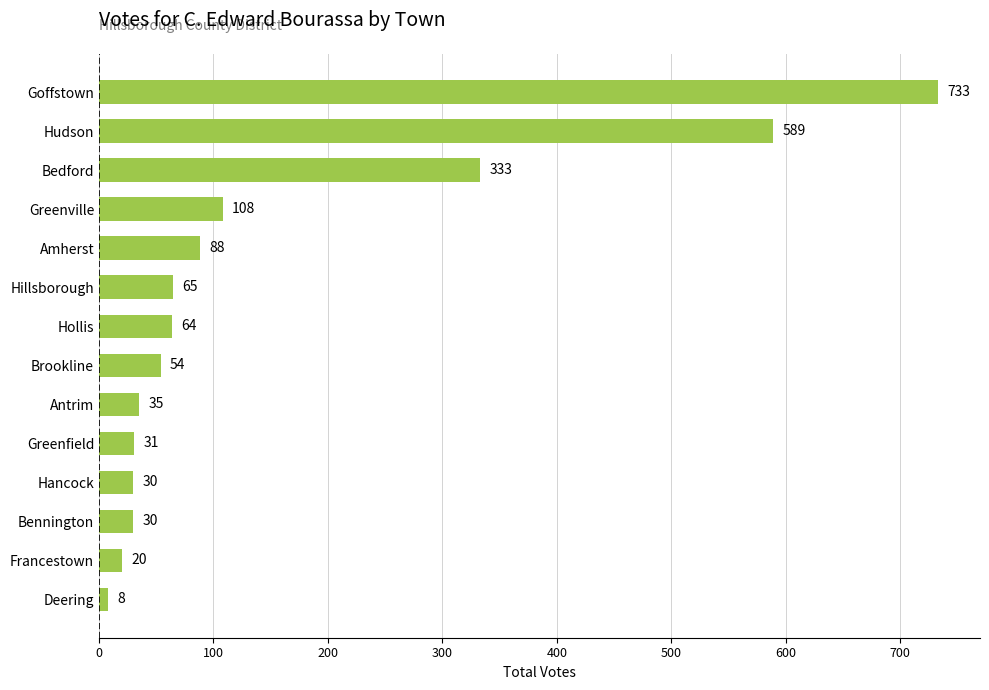

What value does the data have at Brookline, to the nearest 10?

50